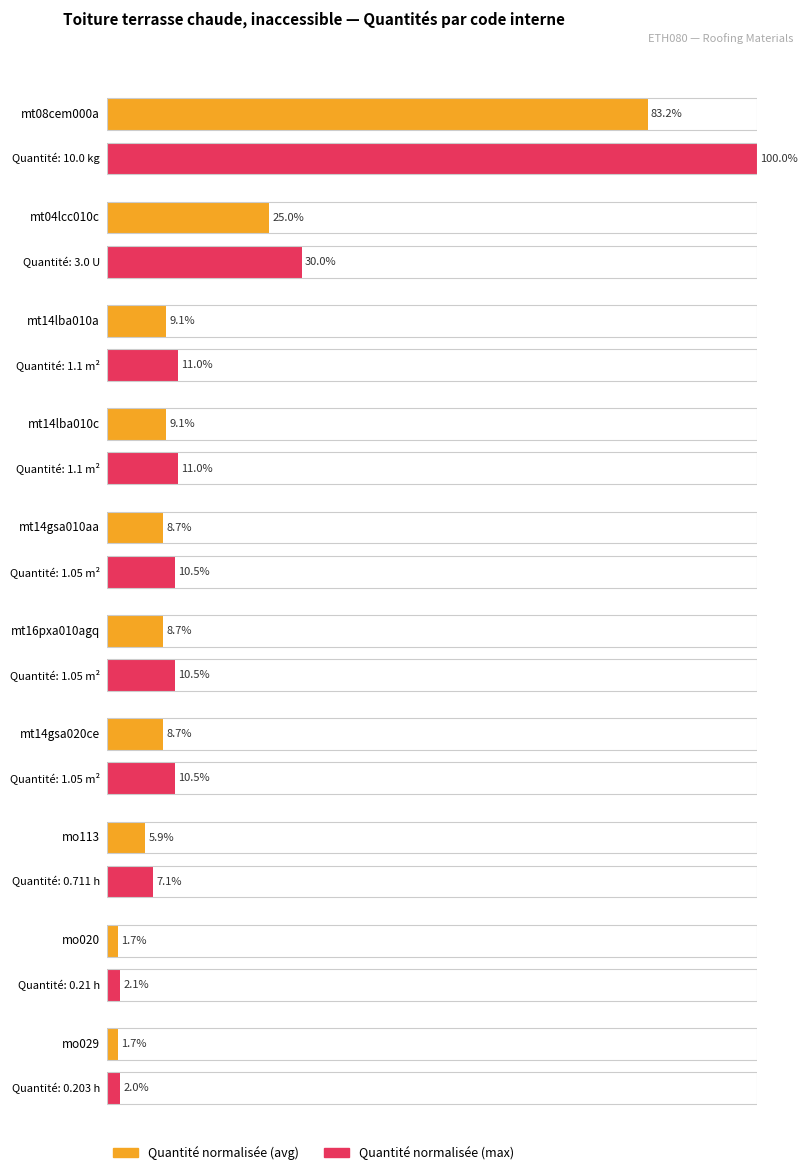

The chart shows a value of 0.1 at mt01arl030a. True or false?

False